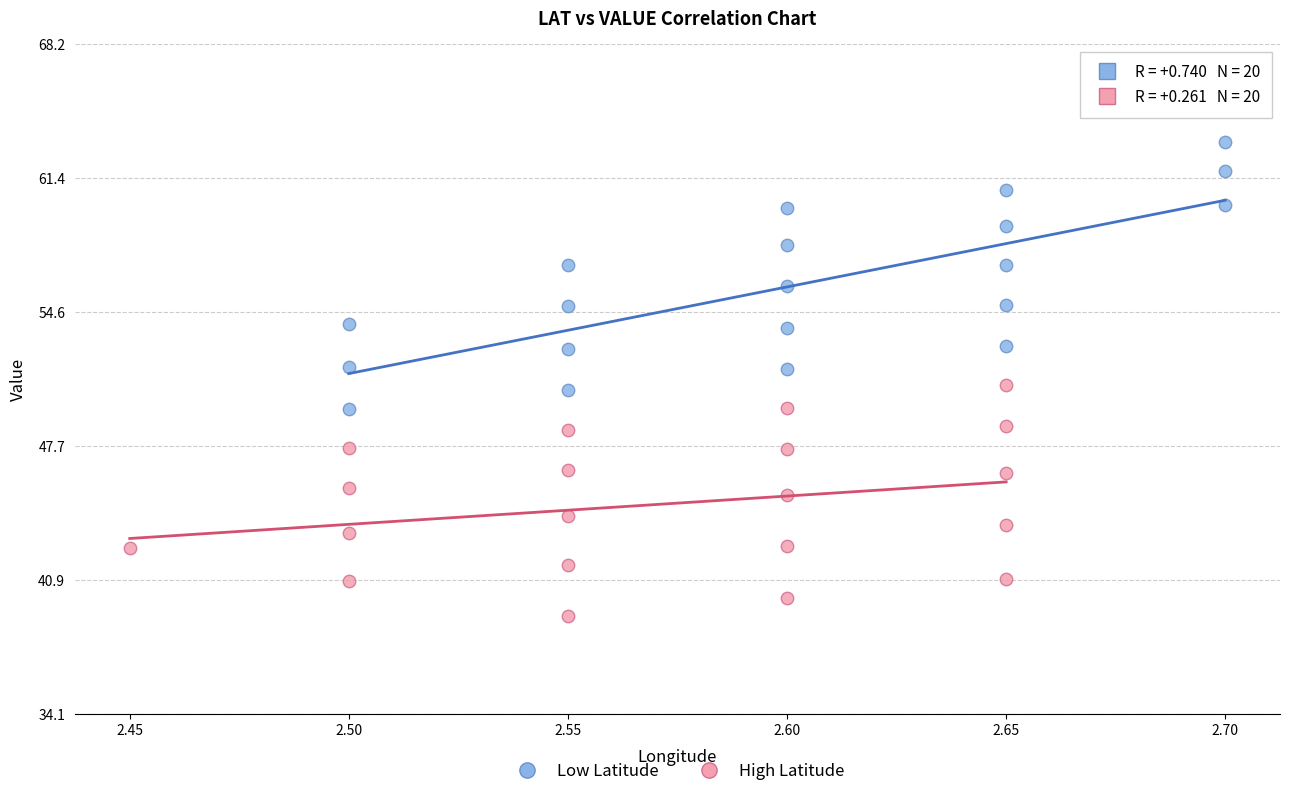

Which series has the largest Y range (max minus min)?

Low Latitude